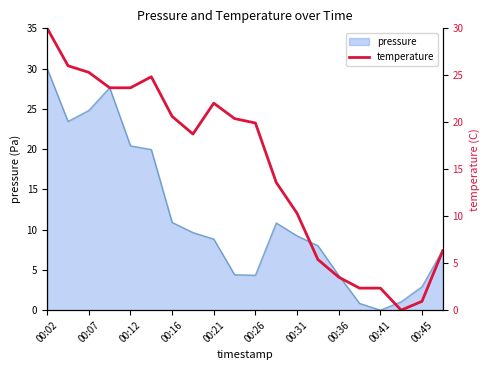

Does the chart have visible grid lines?

No